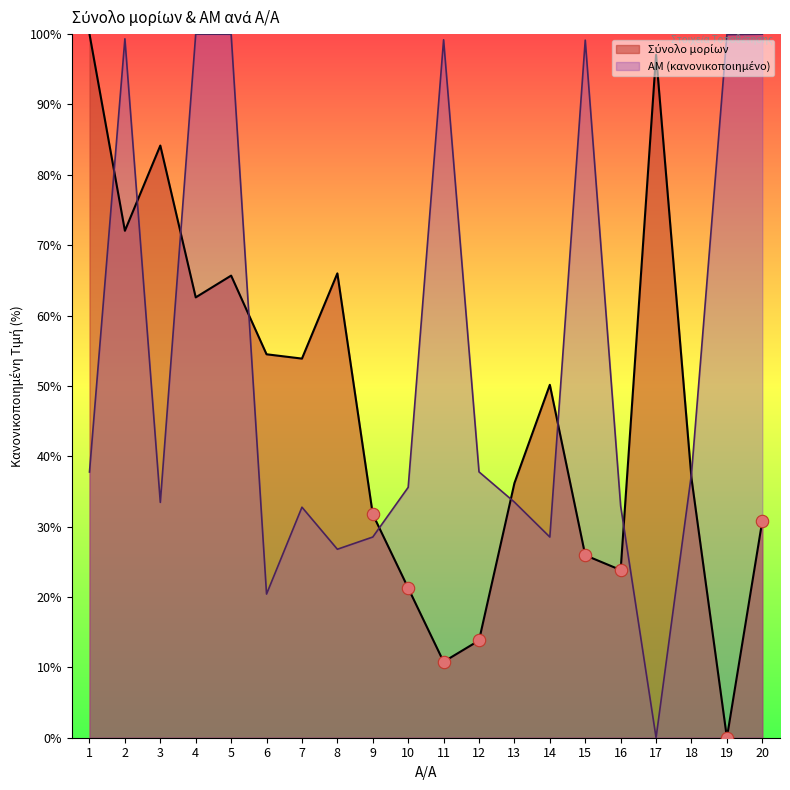

Is the value of Σύνολο μορίων at 19 greater than the value of AM at 6?

No